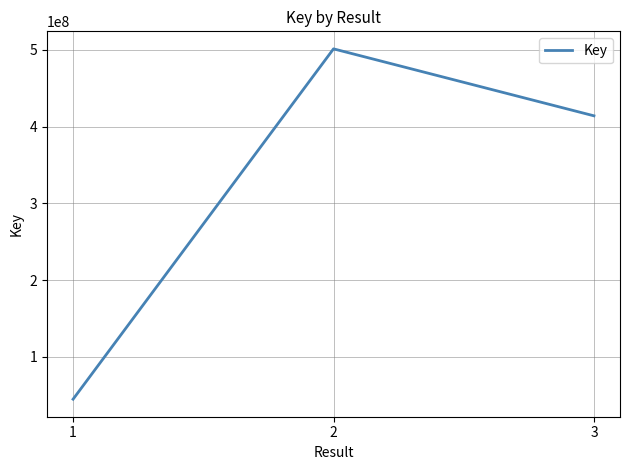

Reading right to left, transcribe all the data shown in this chart.

3=414137928	2=501443681	1=44695299